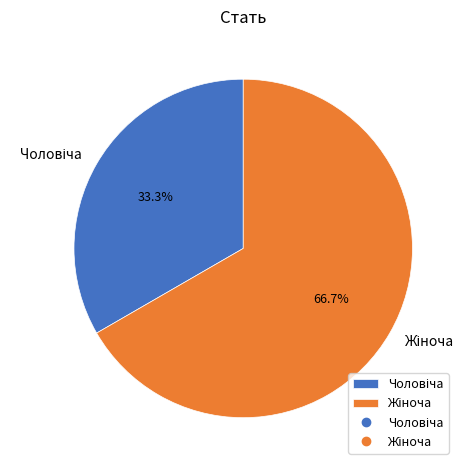

How many segments does this pie chart have?

2